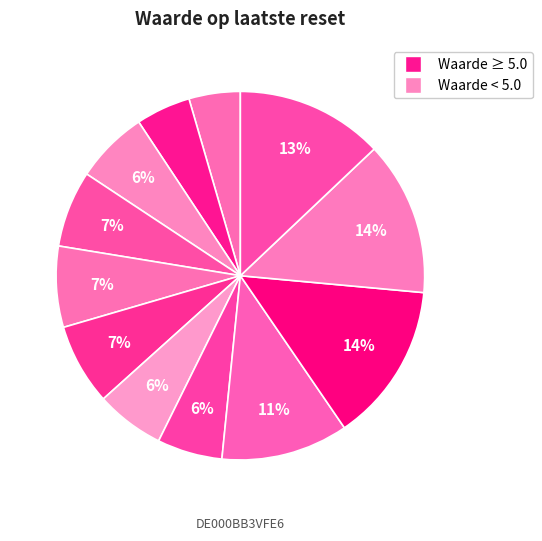

To the nearest percent, what is the average slice percentage?

8%